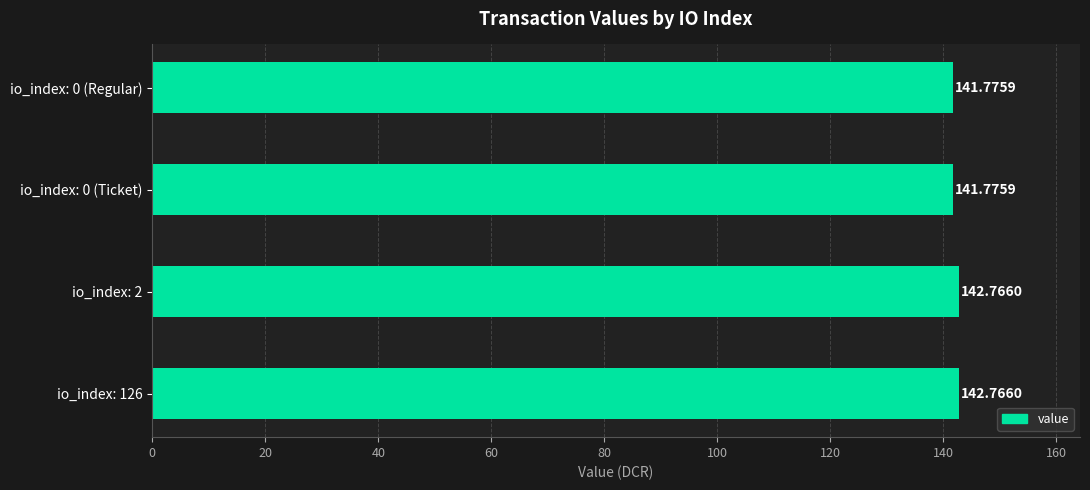

How many bars are there in total?

4